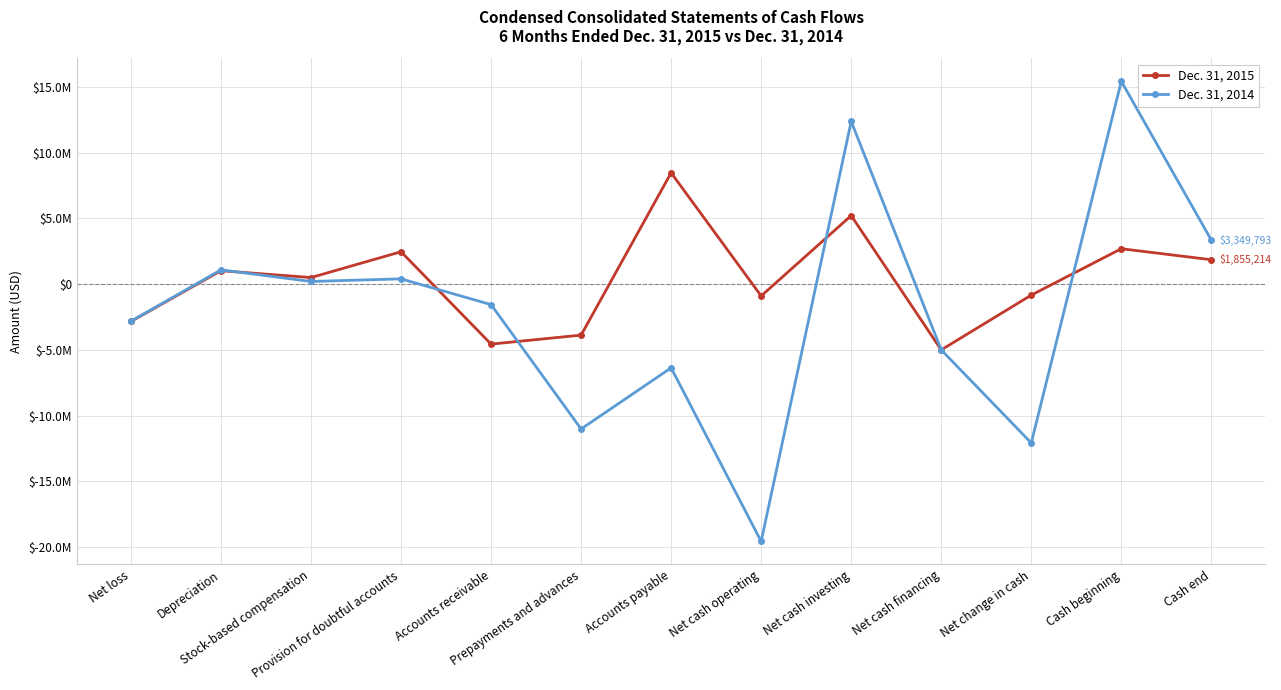

How many series are shown in this chart?

2